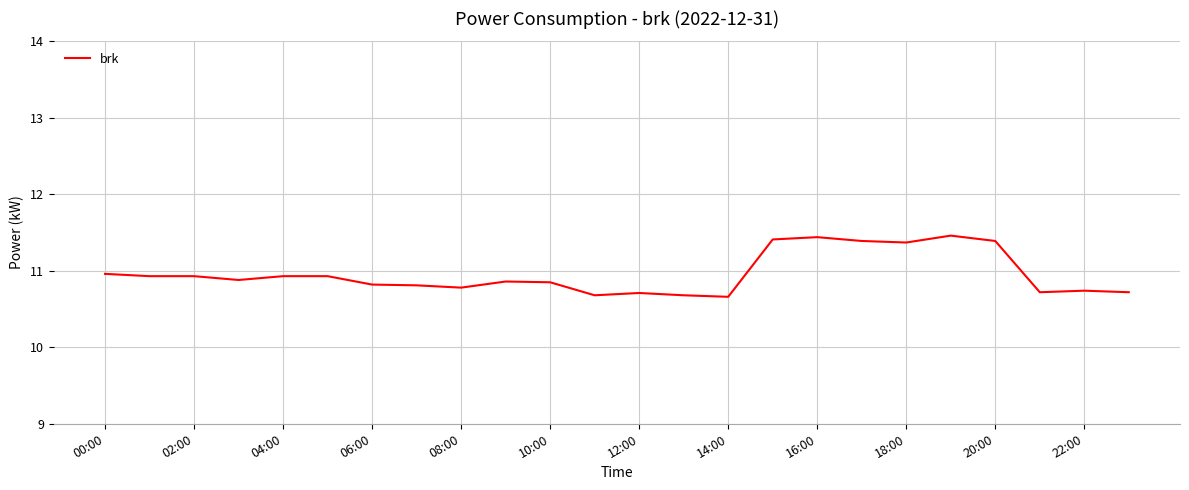

True or false: there are more than 1 points higher than both neighbors.

True